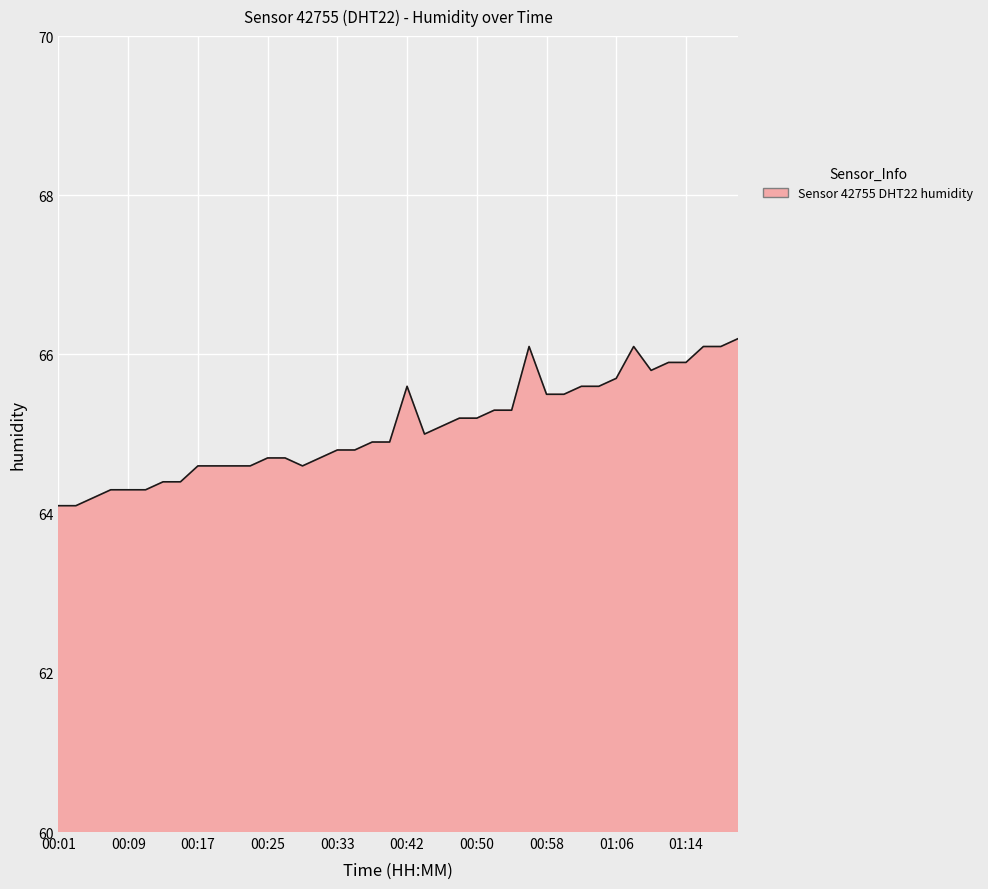

What is the difference between the maximum and minimum values?

2.1